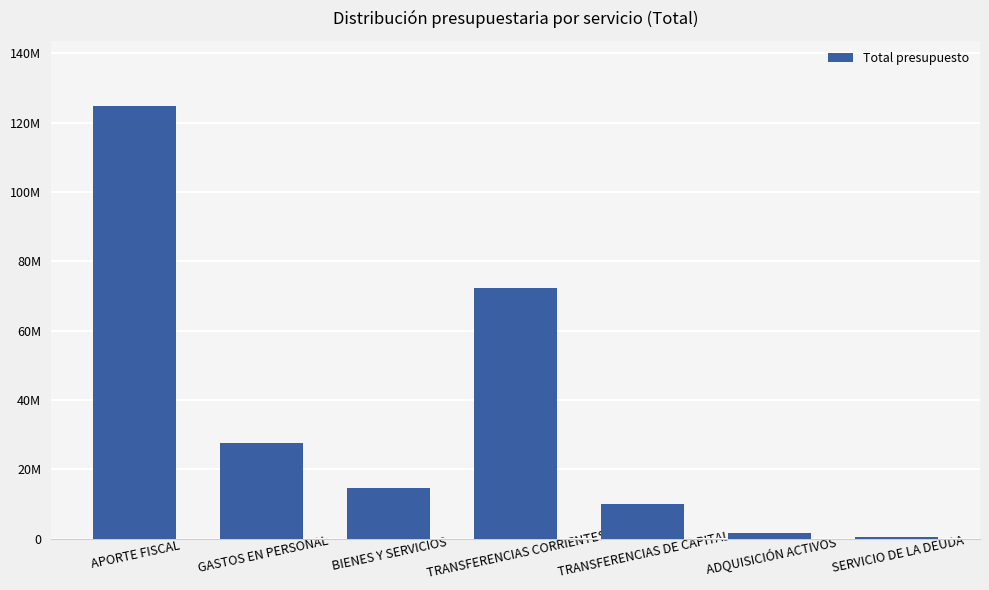

True or false: the data shows 72350741 at TRANSFERENCIAS CORRIENTES.

True